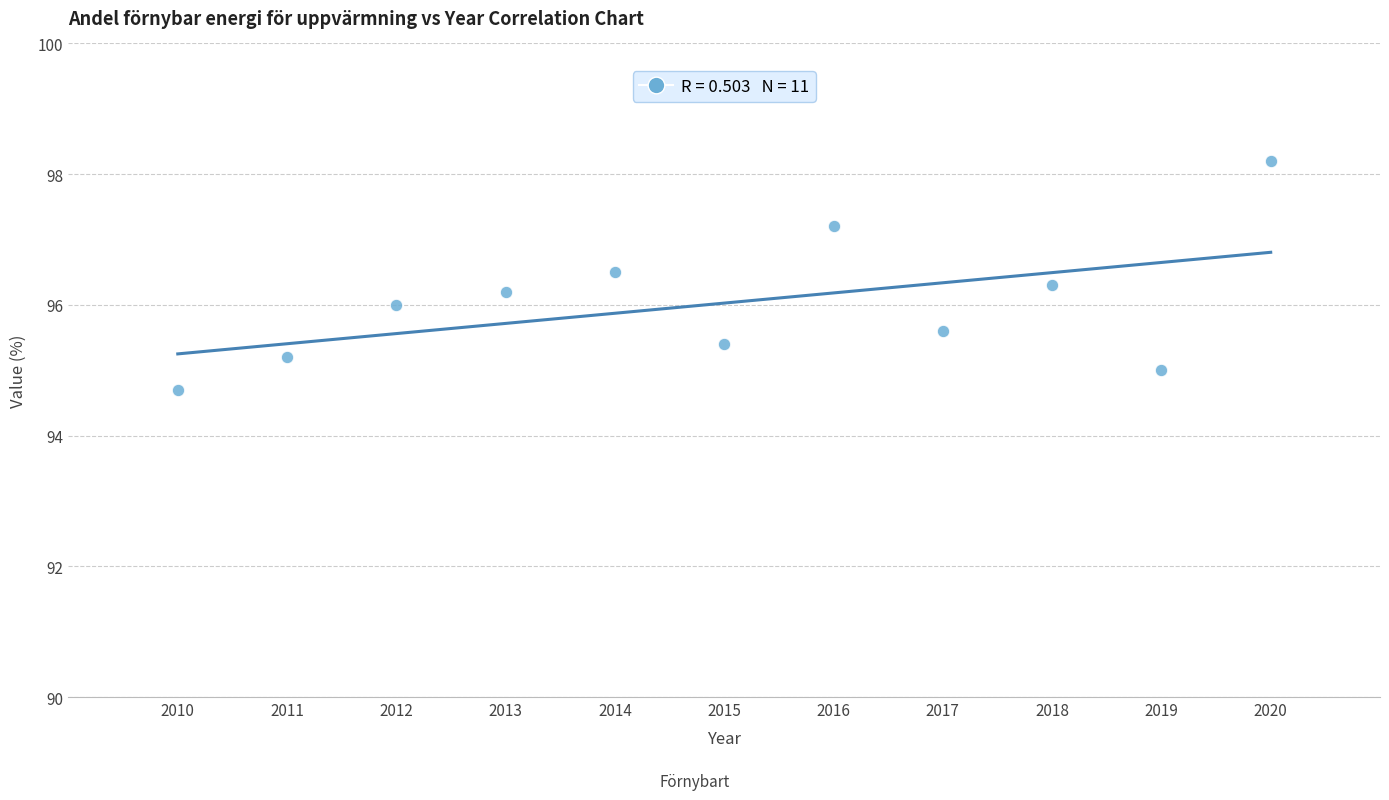

What is the range of Y values (max minus min)?

3.5